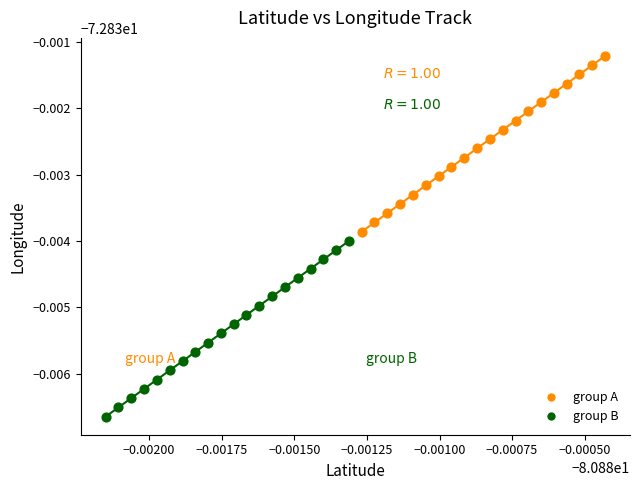

What are all the series names shown in the legend?

group A, group B